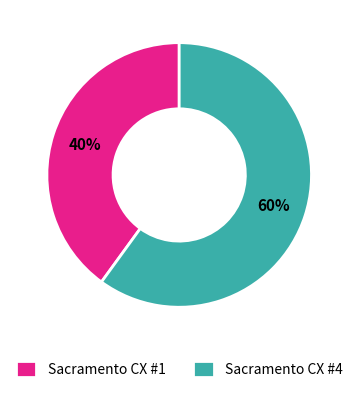

The Sacramento CX #1 slice represents 28% of the pie. True or false?

False